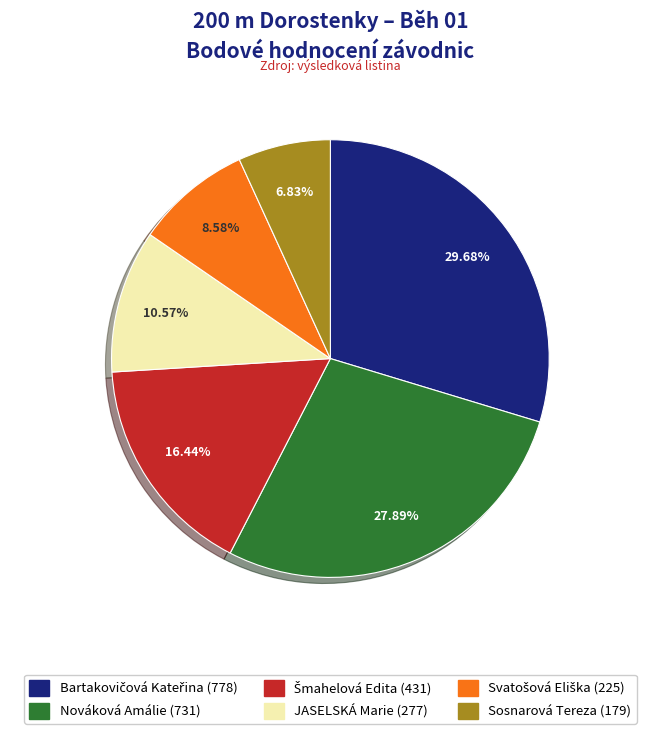

Which slice is the smallest?

Sosnarová Tereza